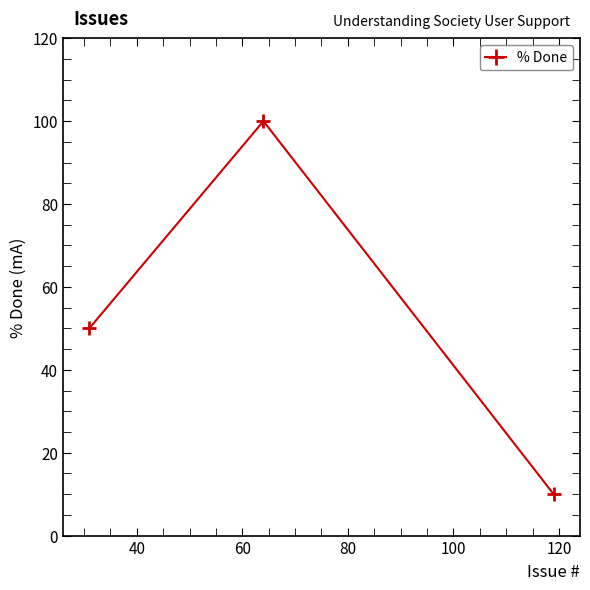

What is the difference between the maximum and second lowest values?

50